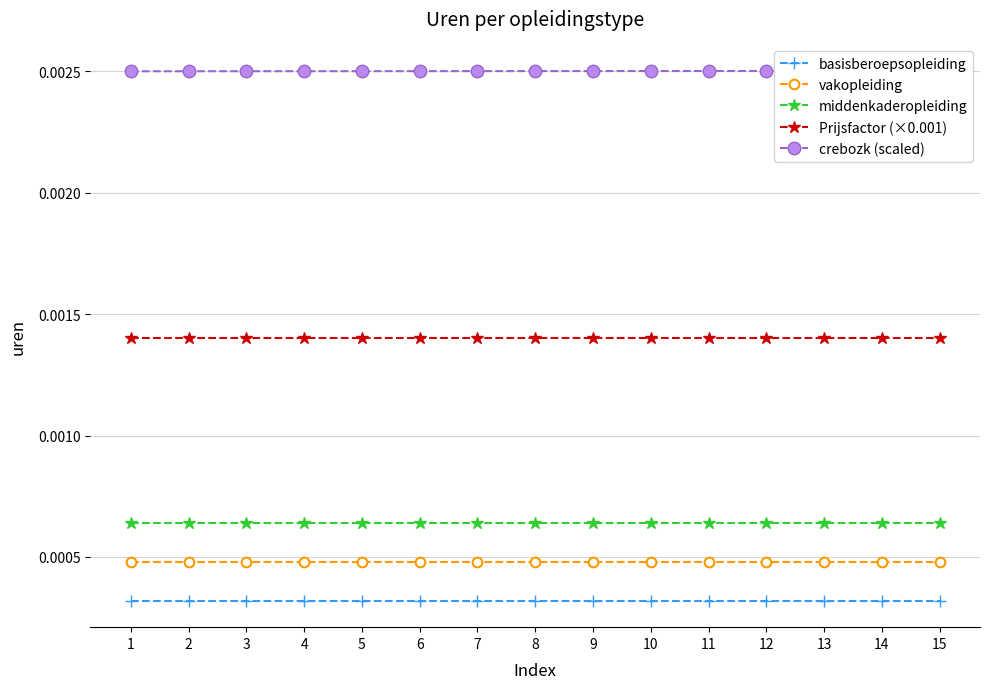

Rank the categories by basisberoepsopleiding value from lowest to highest.

1, 2, 3, 4, 5, 6, 7, 8, 9, 10, 11, 12, 13, 14, 15